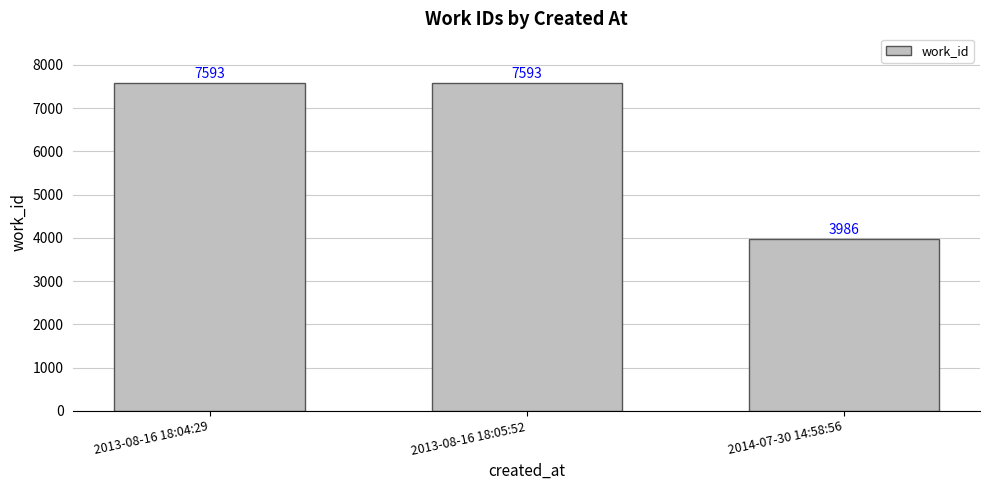

Reading right to left, transcribe all the data shown in this chart.

3986	7593	7593